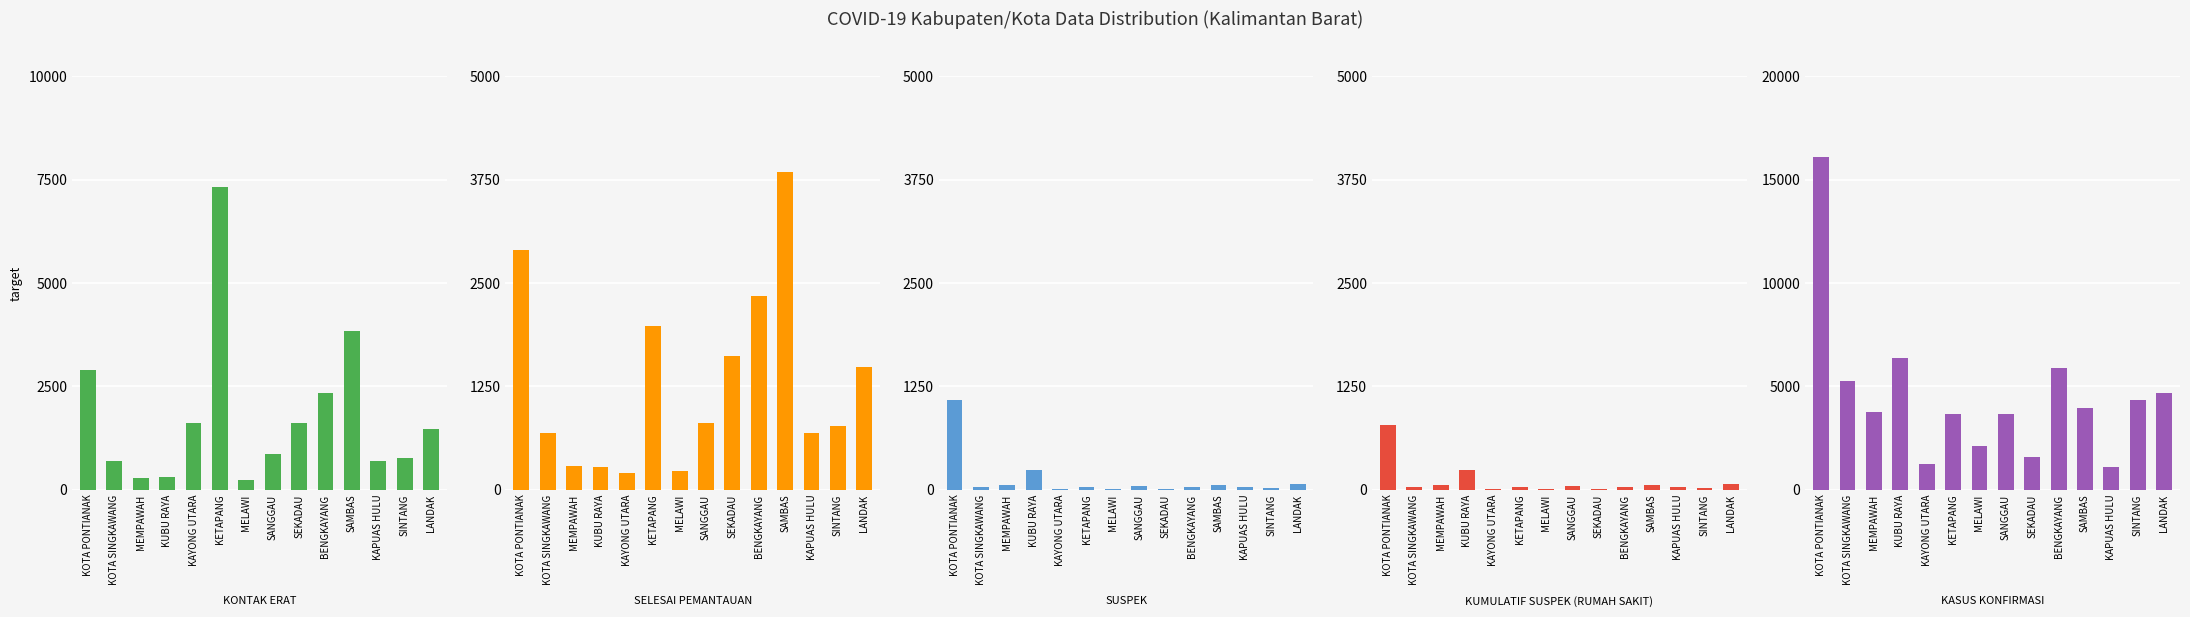

What position from the left is KUBU RAYA?

4